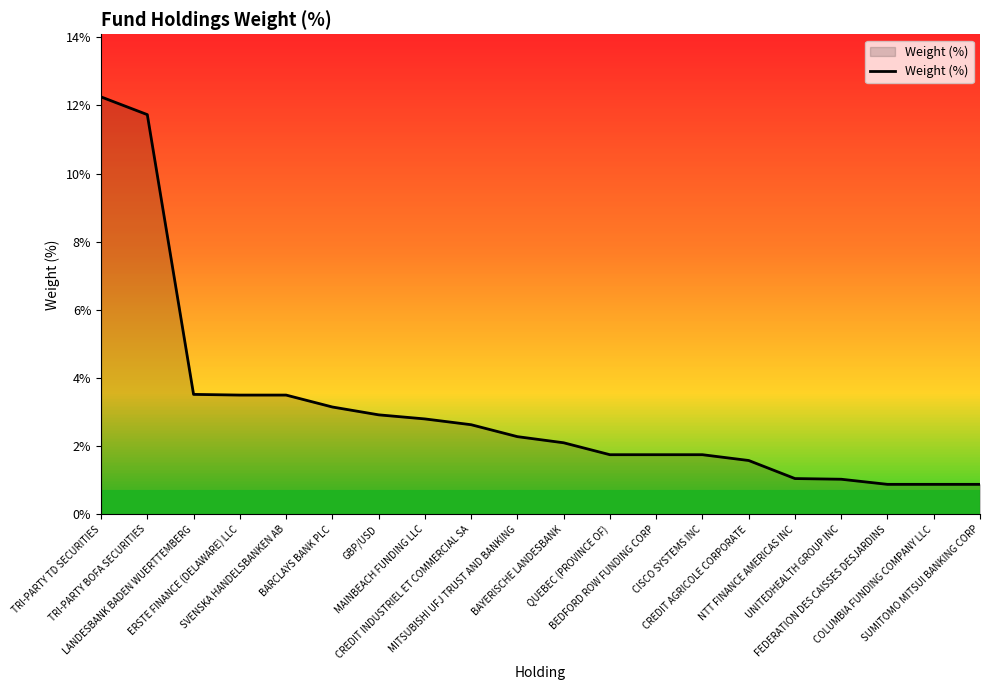

What is the difference between the maximum and minimum values?

11.4